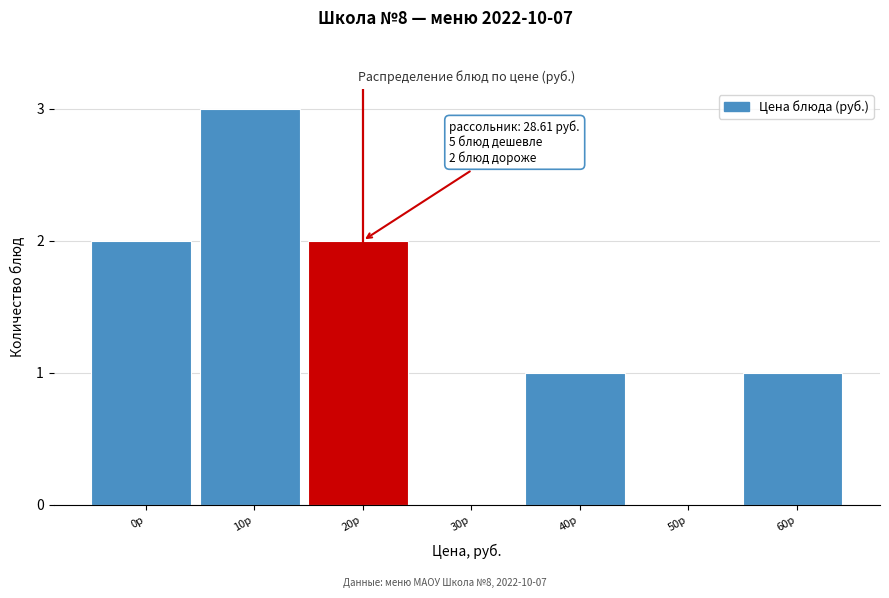

Reading left to right, transcribe all the data shown in this chart.

0р=2	10р=3	20р=2	30р=0	40р=1	50р=0	60р=1